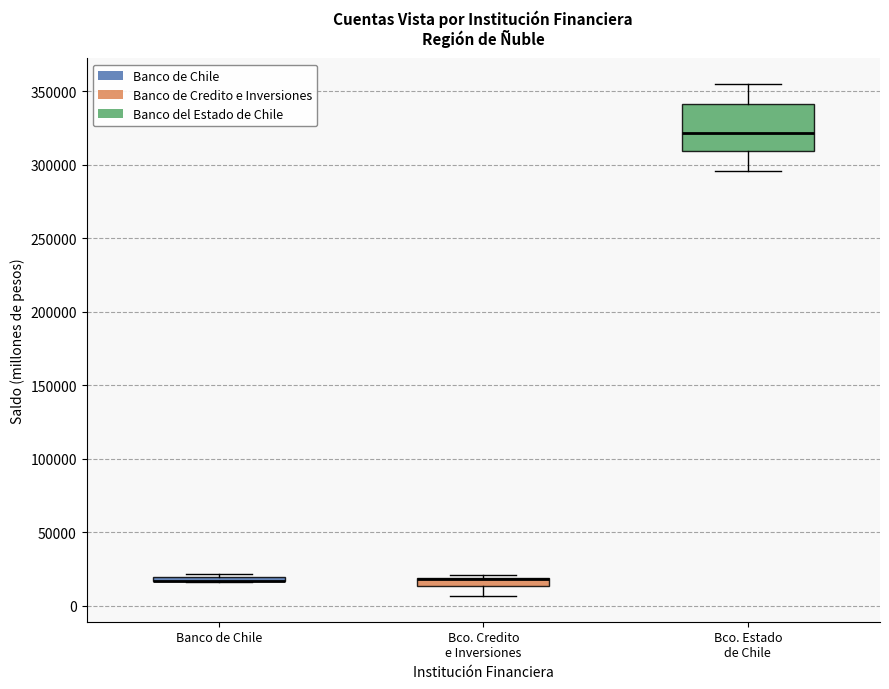

Which box is the tallest, from its lower edge to its upper edge?

Bco. Estado de Chile